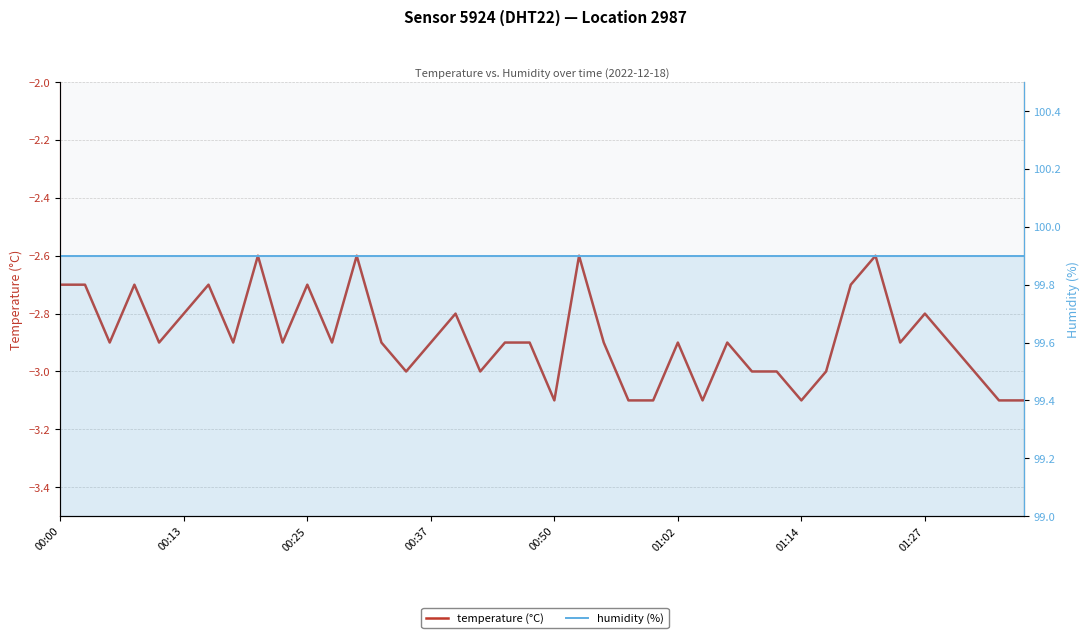

What is the lowest value of the temperature series?

-3.1